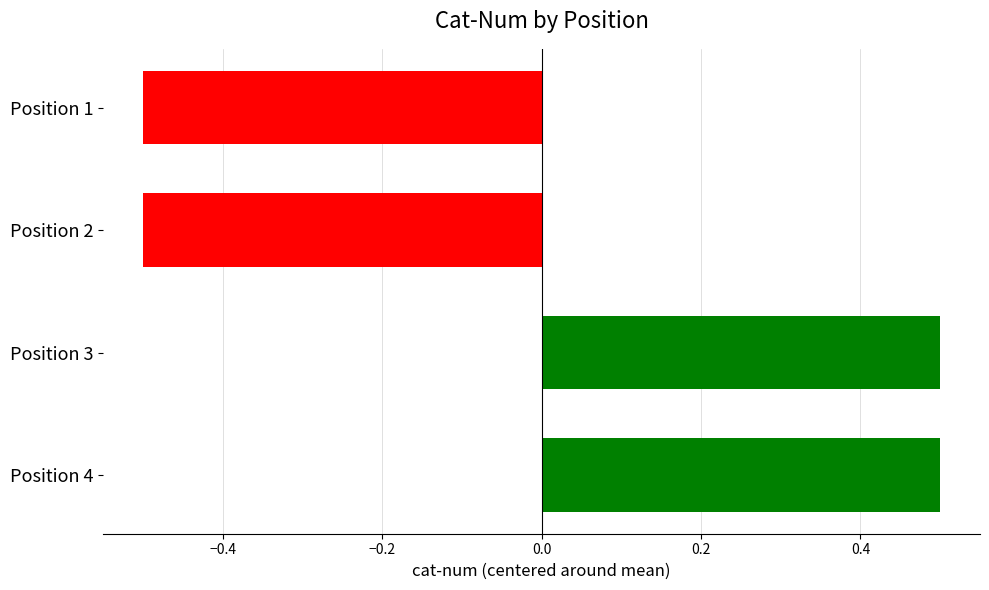

What is the value of the 1st bar from the top?

-0.5